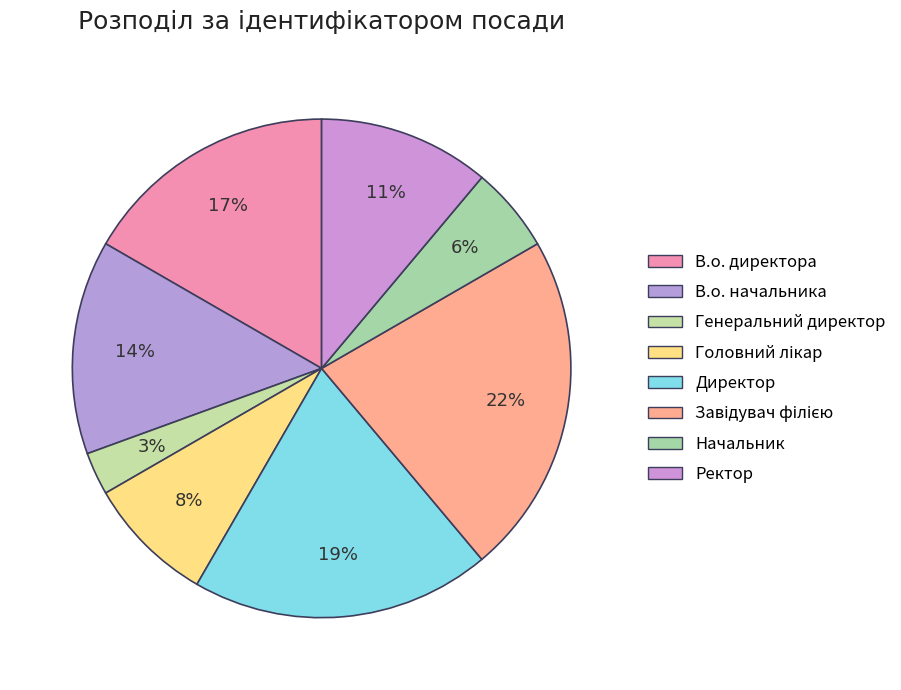

What is the largest slice in the pie chart?

Завідувач філією